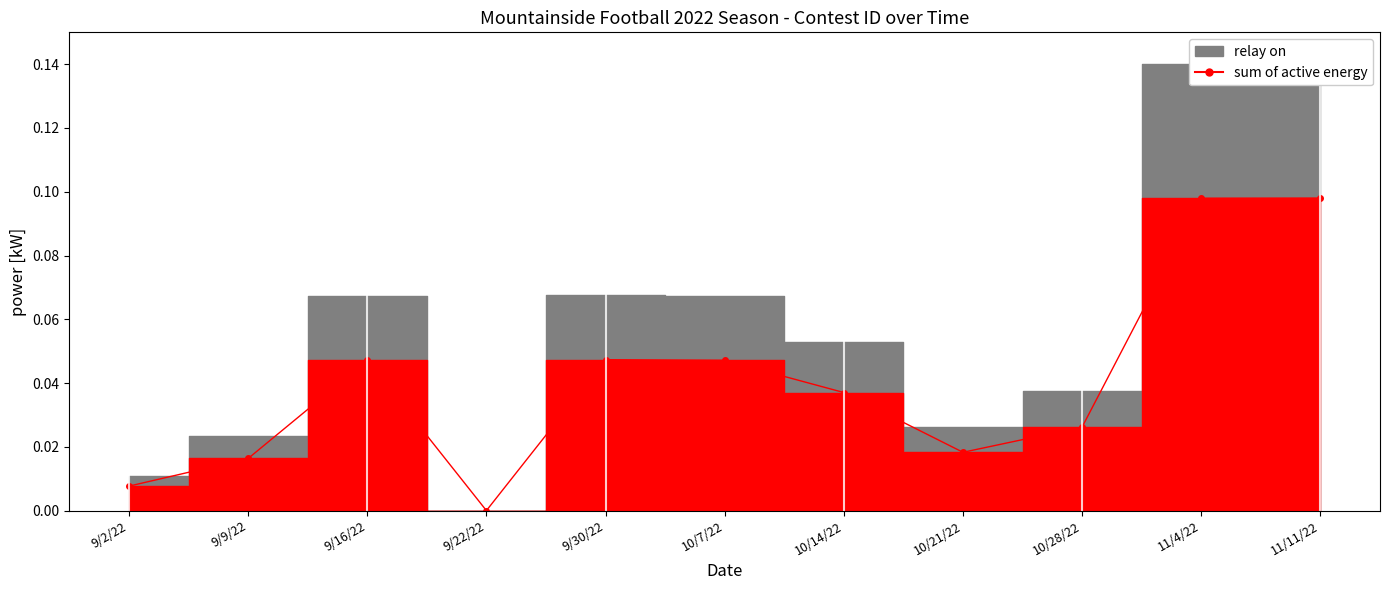

What is the difference between the values at 11/11/22 and 9/9/22?

0.1